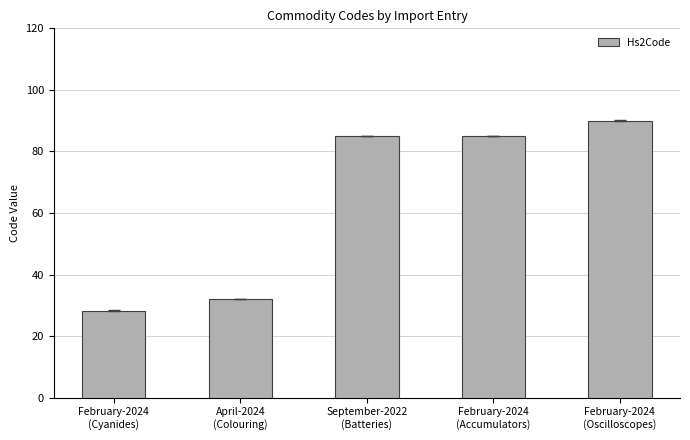

How many values are below 85?

2